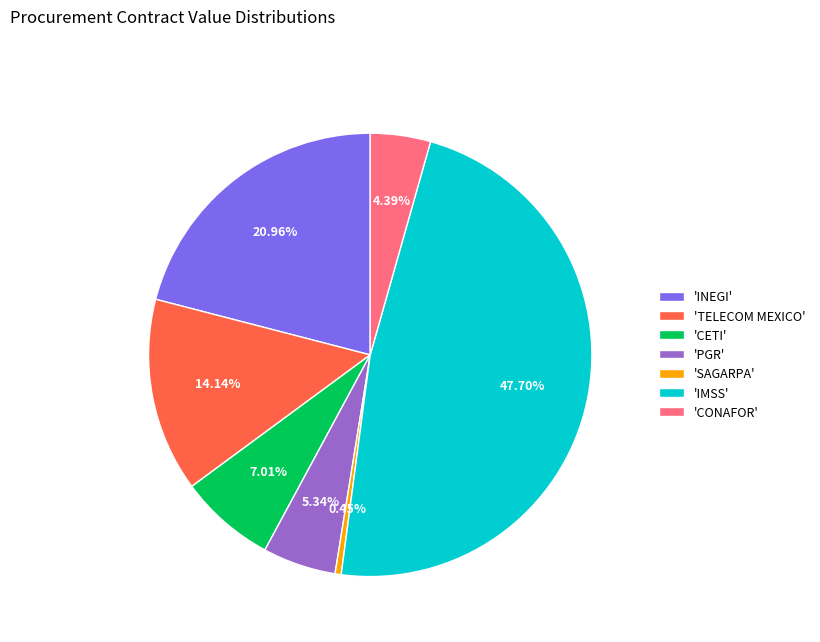

What is the largest slice in the pie chart?

'IMSS'